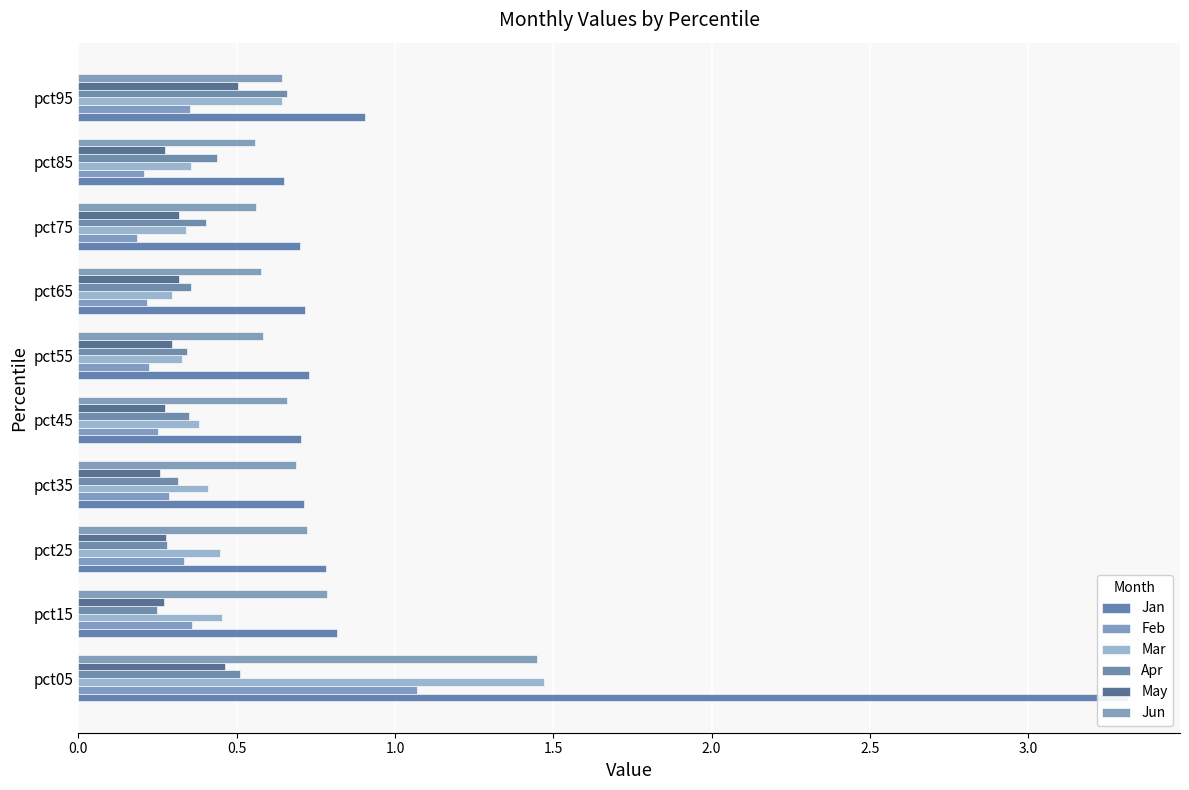

Reading left to right, extract all data points from this chart.

Jan: 3.3	0.8	0.8	0.7	0.7	0.7	0.7	0.7	0.6	0.9
Feb: 1.1	0.4	0.3	0.3	0.3	0.2	0.2	0.2	0.2	0.4
Mar: 1.5	0.5	0.4	0.4	0.4	0.3	0.3	0.3	0.4	0.6
Apr: 0.5	0.2	0.3	0.3	0.3	0.3	0.4	0.4	0.4	0.7
May: 0.5	0.3	0.3	0.3	0.3	0.3	0.3	0.3	0.3	0.5
Jun: 1.4	0.8	0.7	0.7	0.7	0.6	0.6	0.6	0.6	0.6